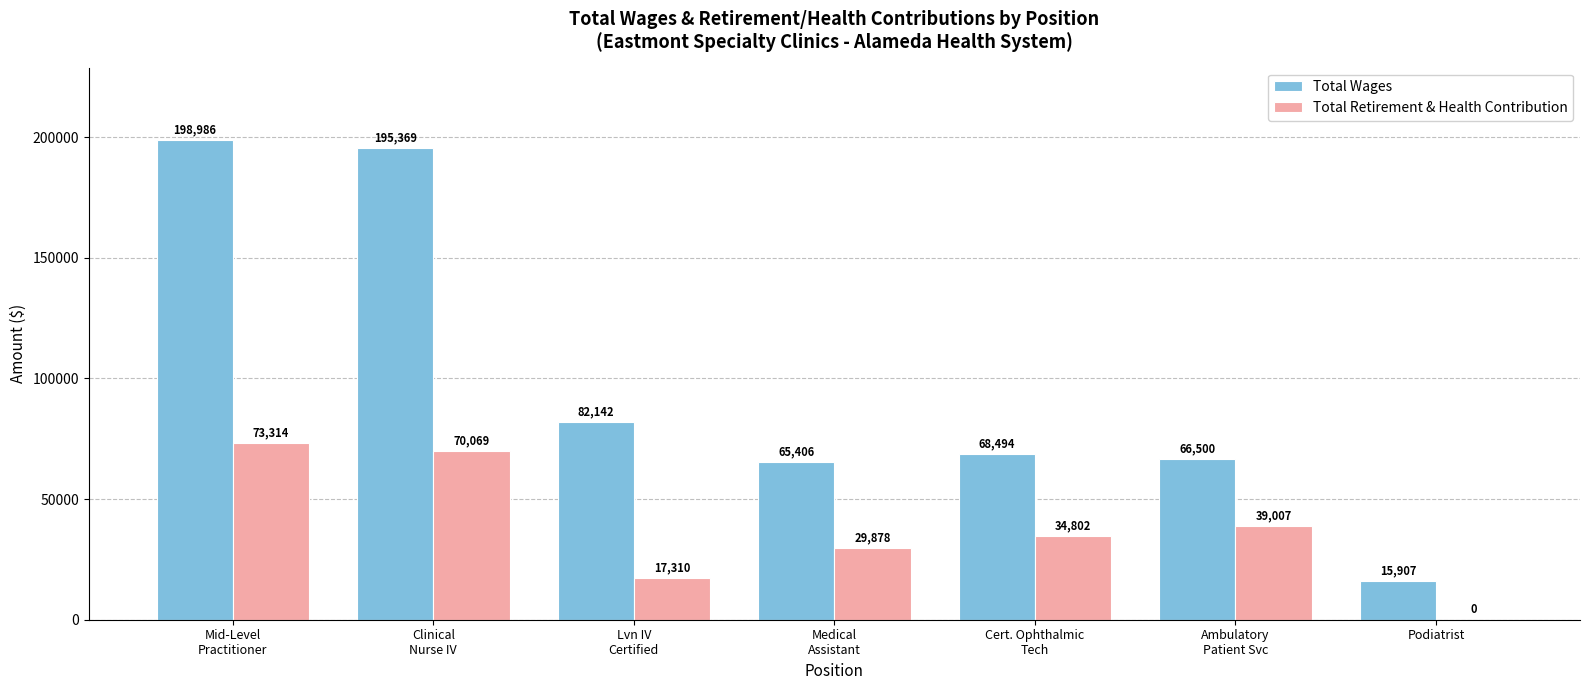

What is the maximum value for Total Wages?

198986